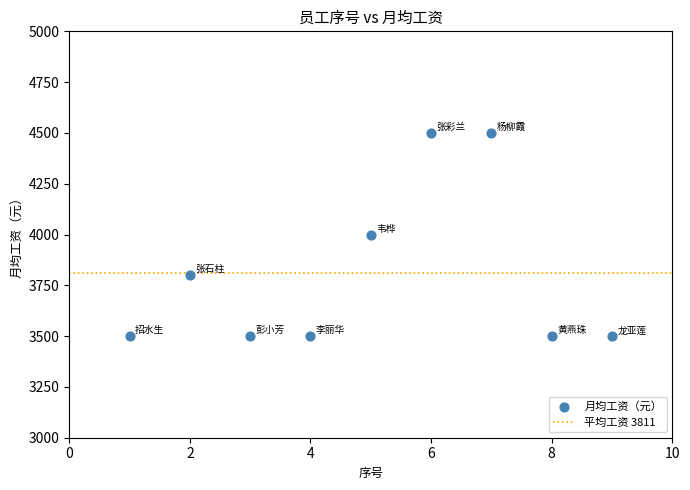

What is the range of Y values (max minus min)?

1000